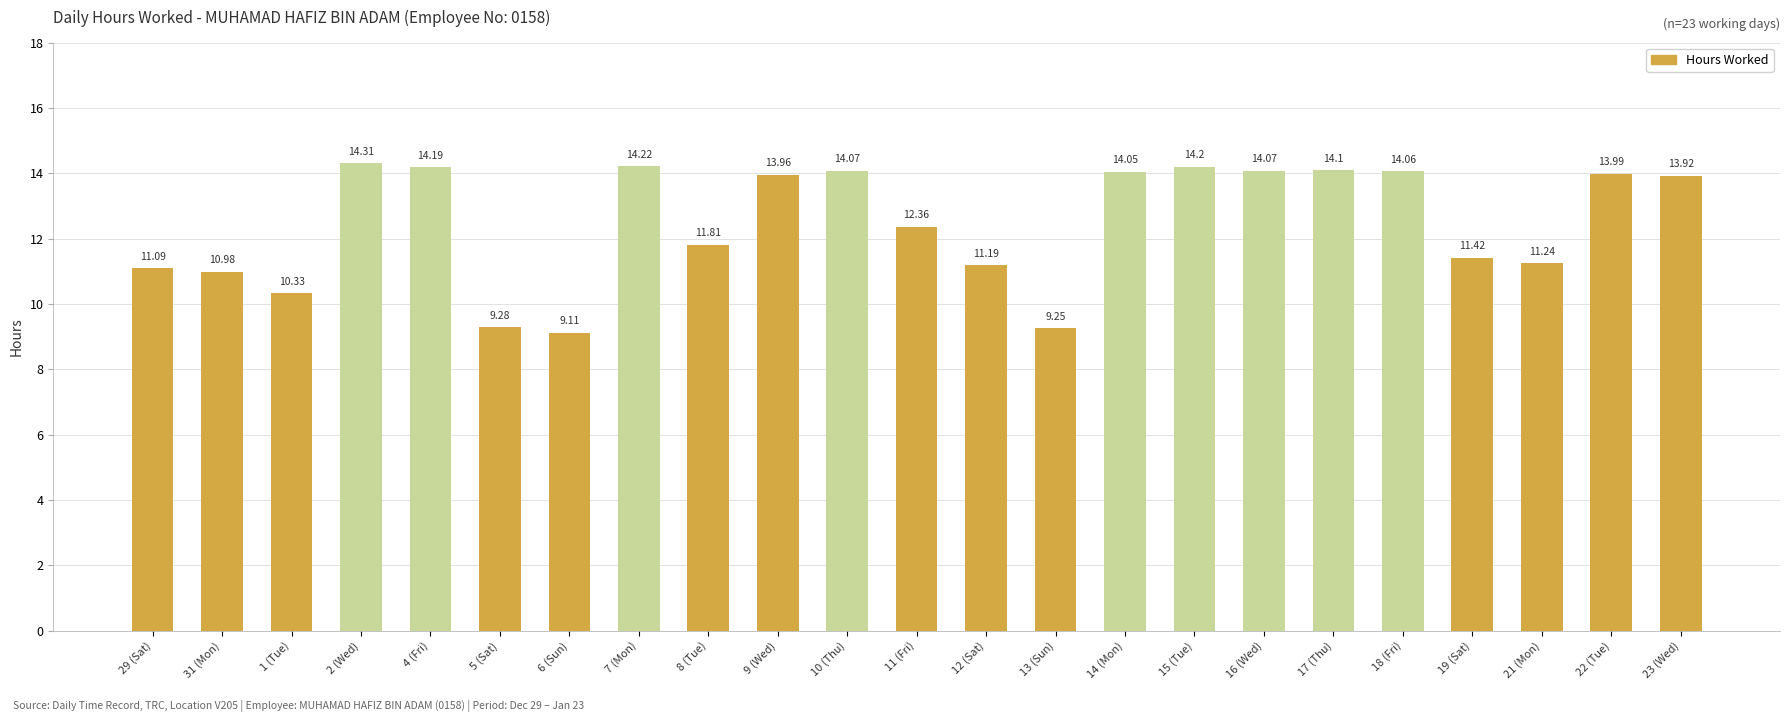

What is the change in value from 1 (Tue) to 8 (Tue)?

+1.5